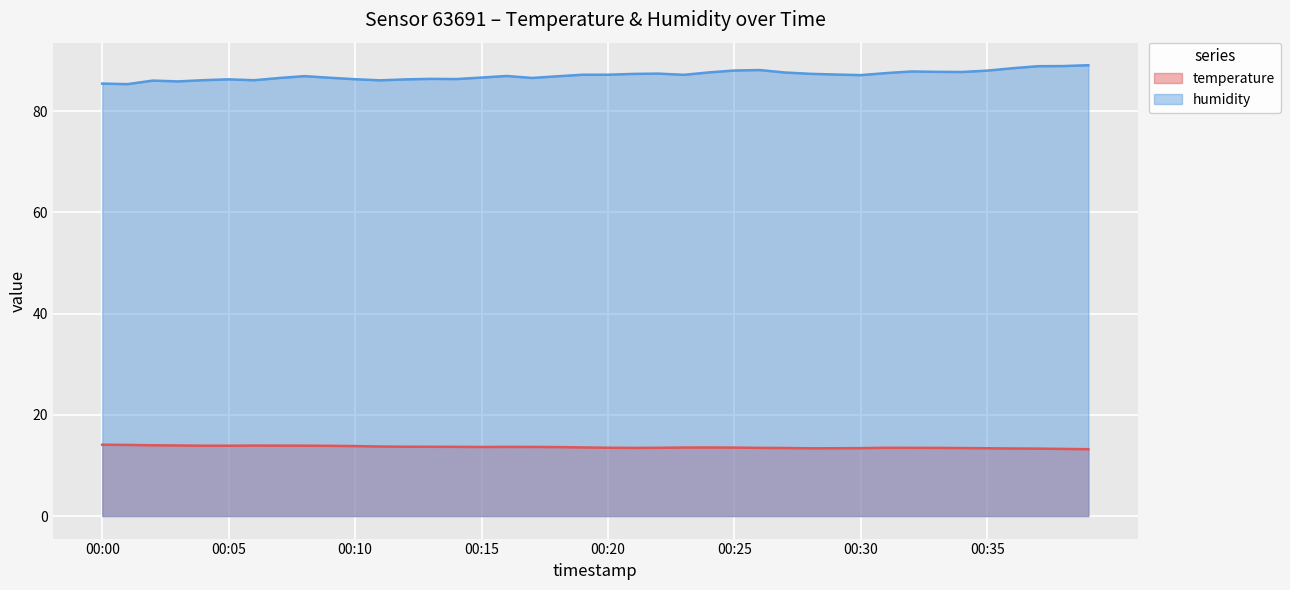

True or false: temperature and humidity intersect in this chart.

False